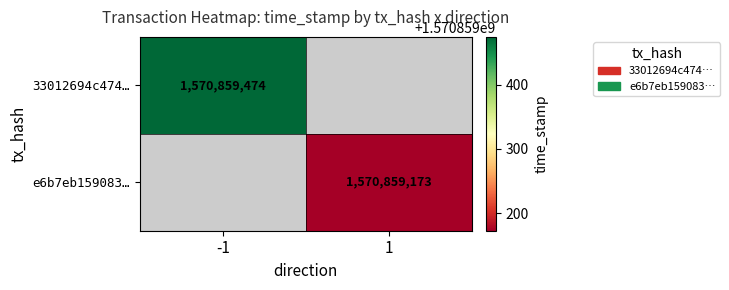

The value of 33012694c4745e04d2b234b238be8ac58fd7939 at 0 is -1. True or false?

True